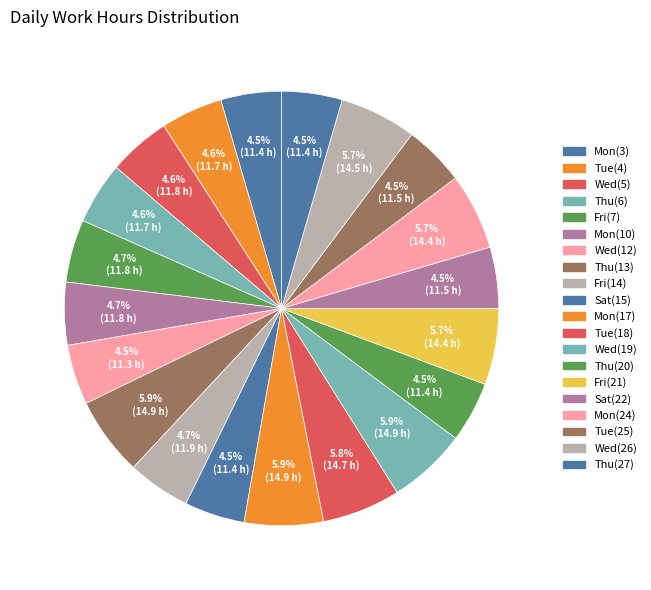

How many slices are in this pie chart?

20